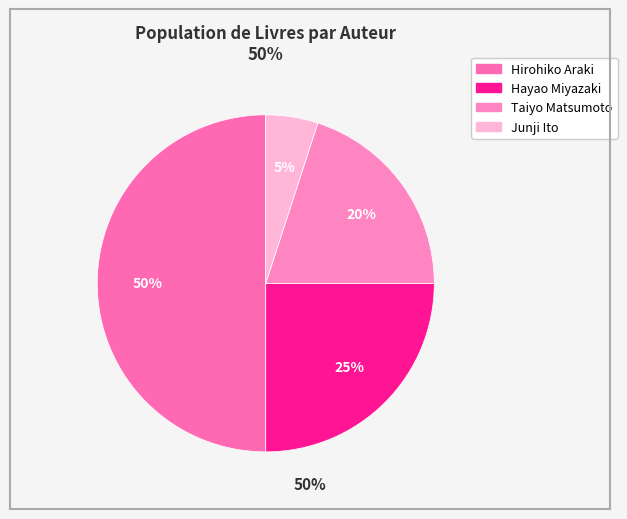

To the nearest percent, what is the average slice percentage?

25%